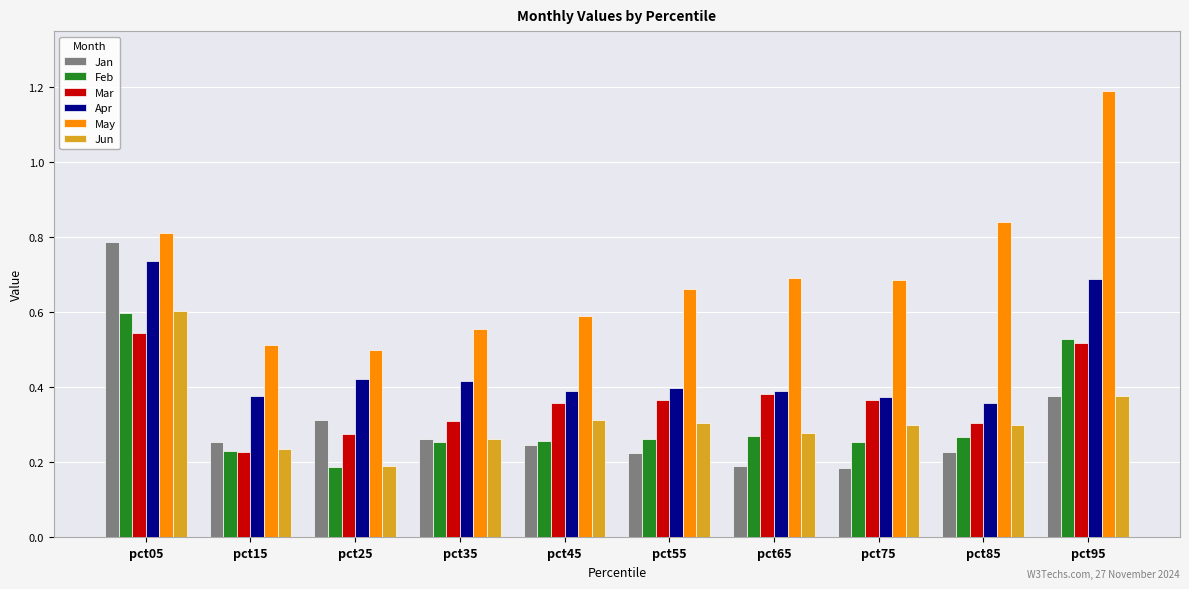

The Apr series shows 0.7 at pct05. True or false?

True